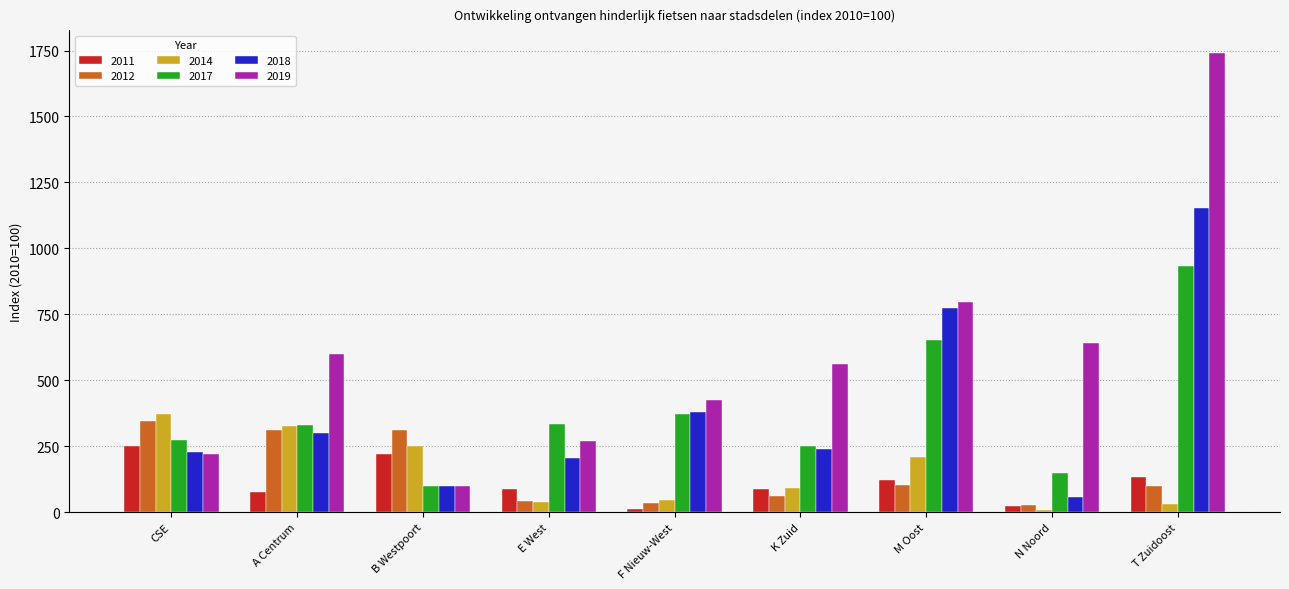

The value of 2014 at T Zuidoost is 31.6. True or false?

True